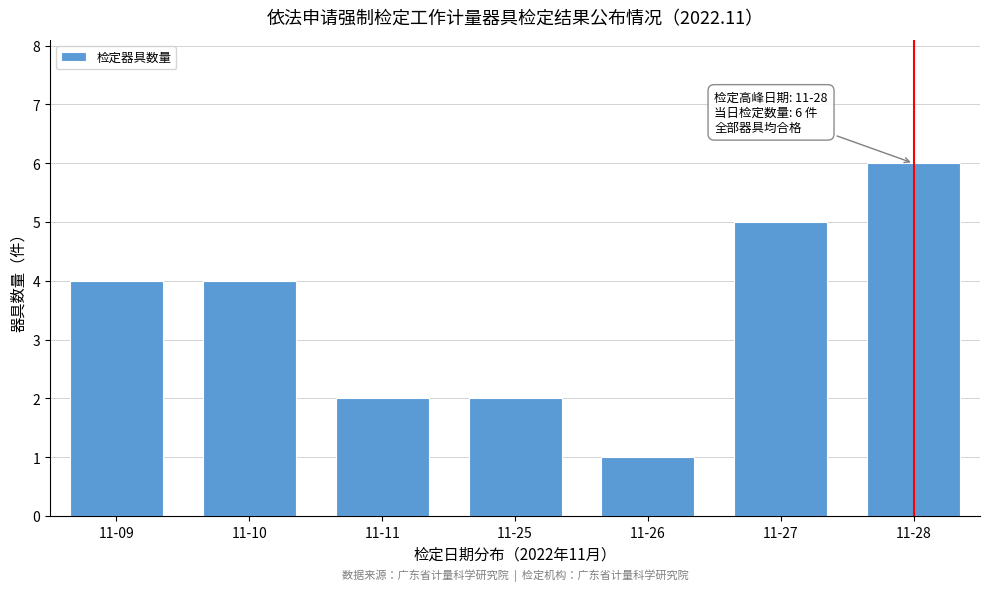

Reading left to right, transcribe all the data shown in this chart.

4	4	2	2	1	5	6